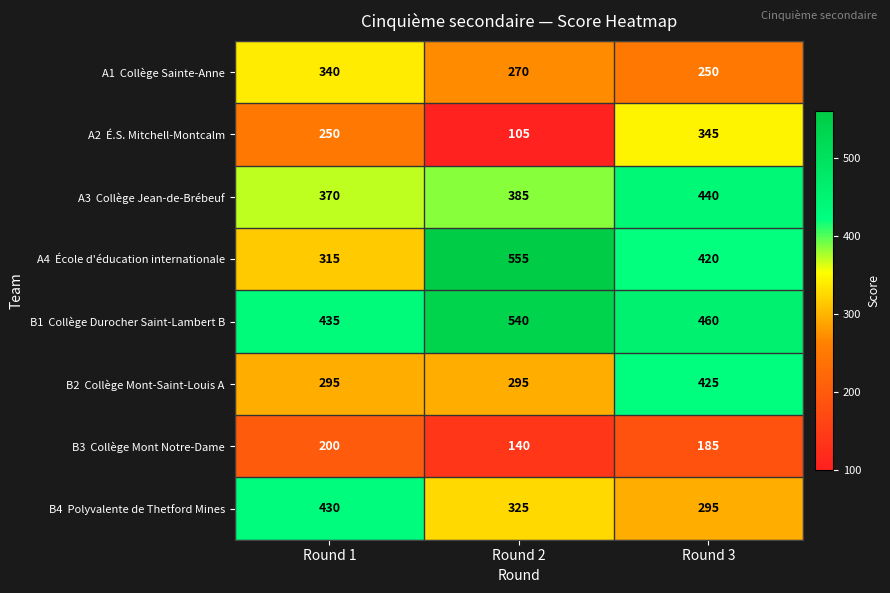

What is the maximum value shown in the chart?

555